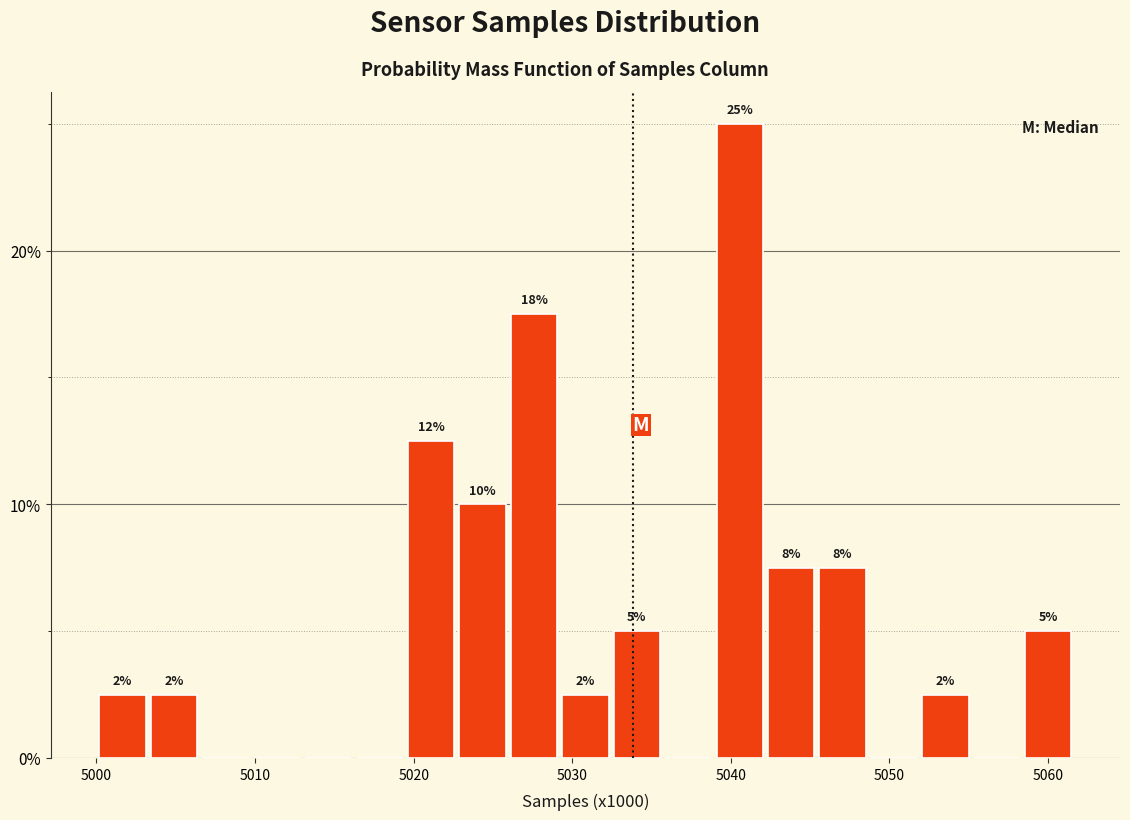

Around what value on the x-axis is the tallest bar? Give the approximate position of its centre, as read against the axis.

5041